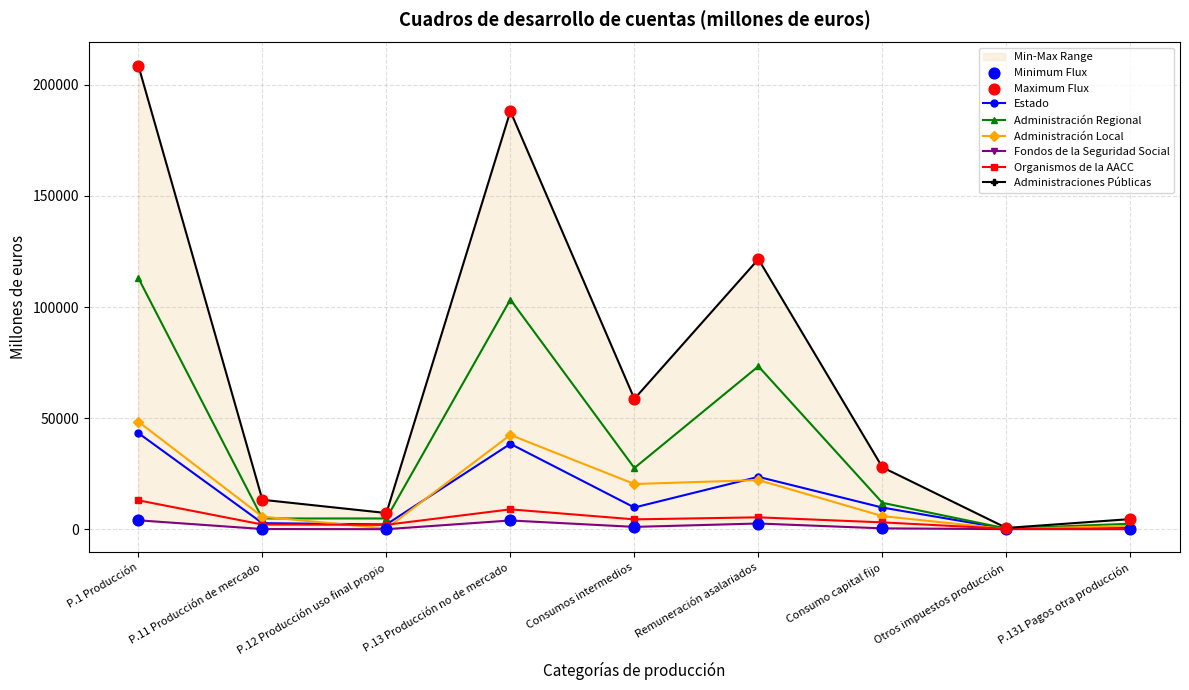

What are all the series names shown in the legend?

Estado, Administración Regional, Administración Local, Fondos de la Seguridad Social, Organismos de la AACC, Administraciones Públicas